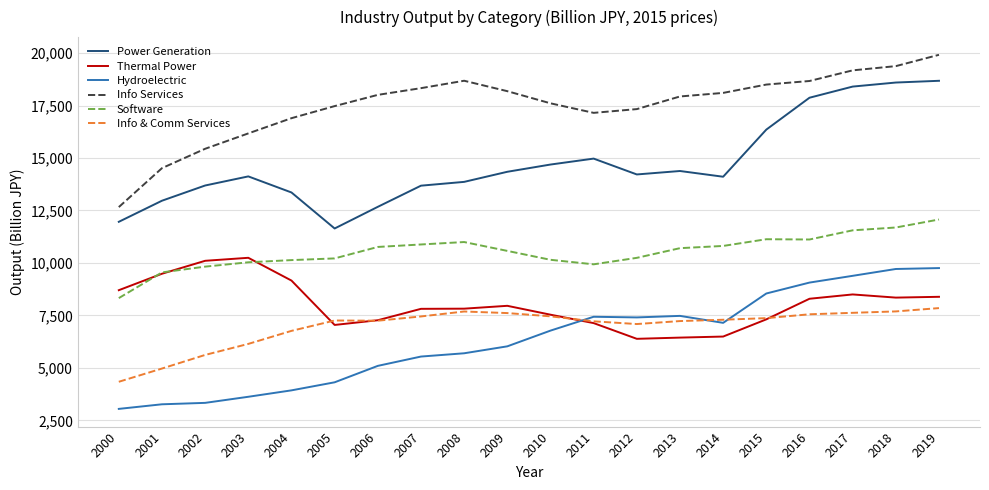

Which category has the lowest value in the Software series?

2000